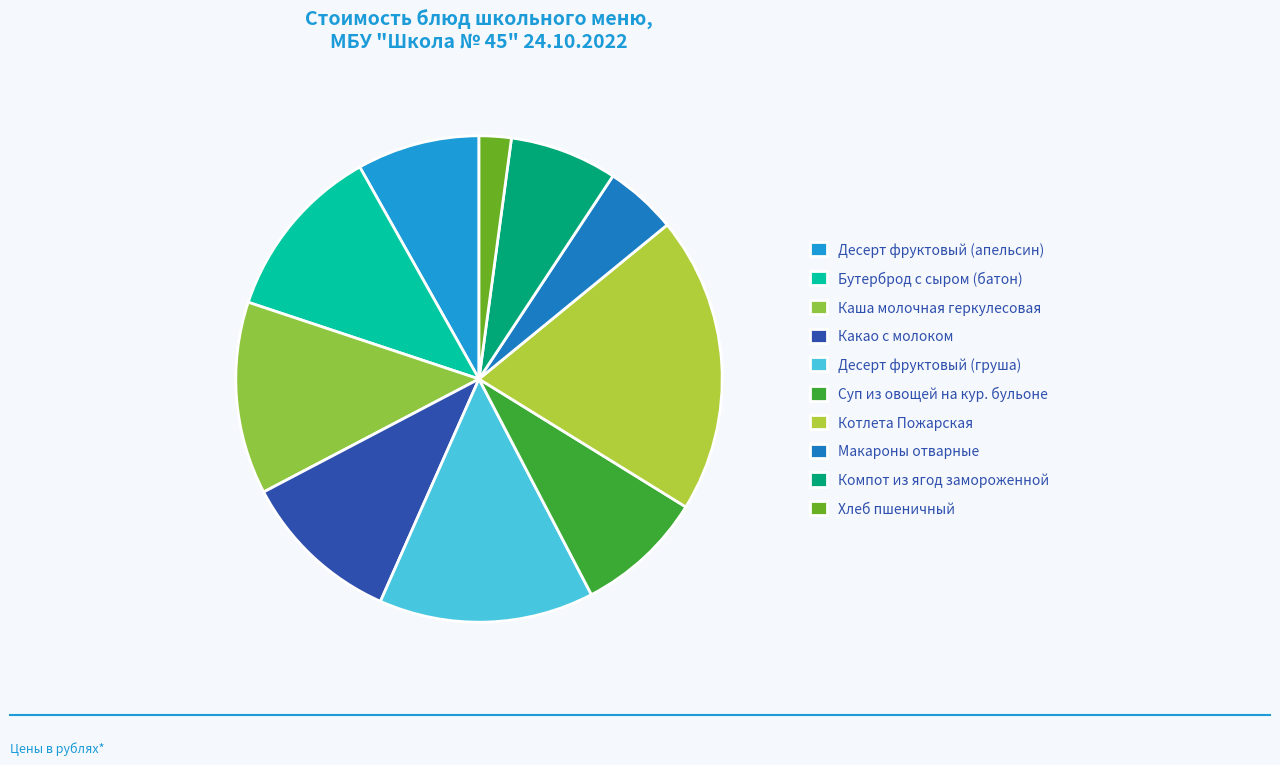

To the nearest percent, what percentage of the pie is Суп из овощей на кур. бульоне?

9%